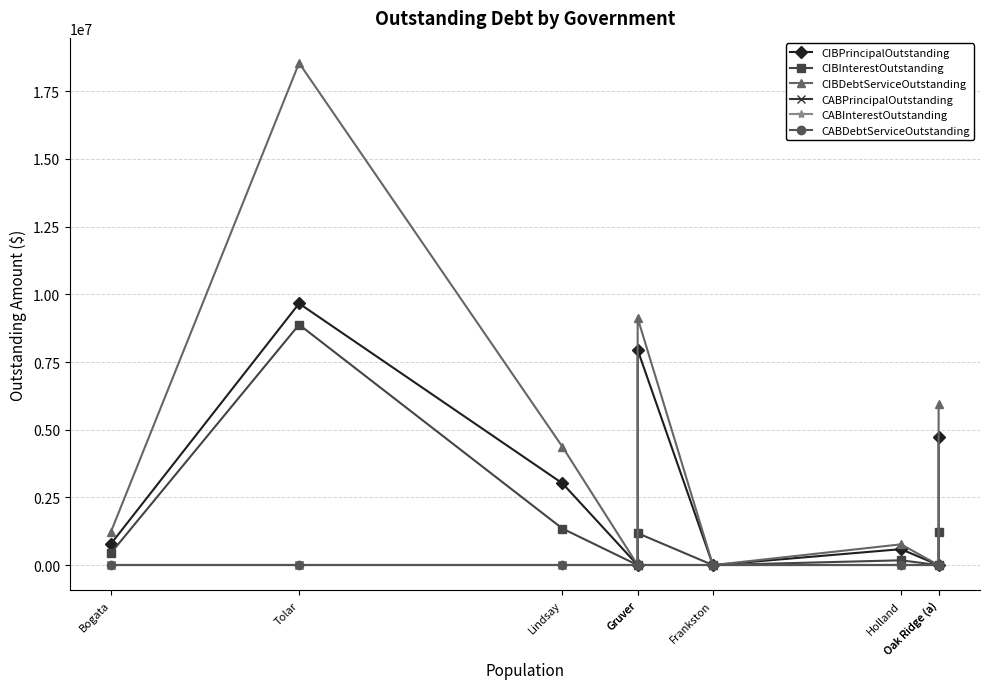

True or false: CIBDebtServiceOutstanding and CABDebtServiceOutstanding intersect in this chart.

False